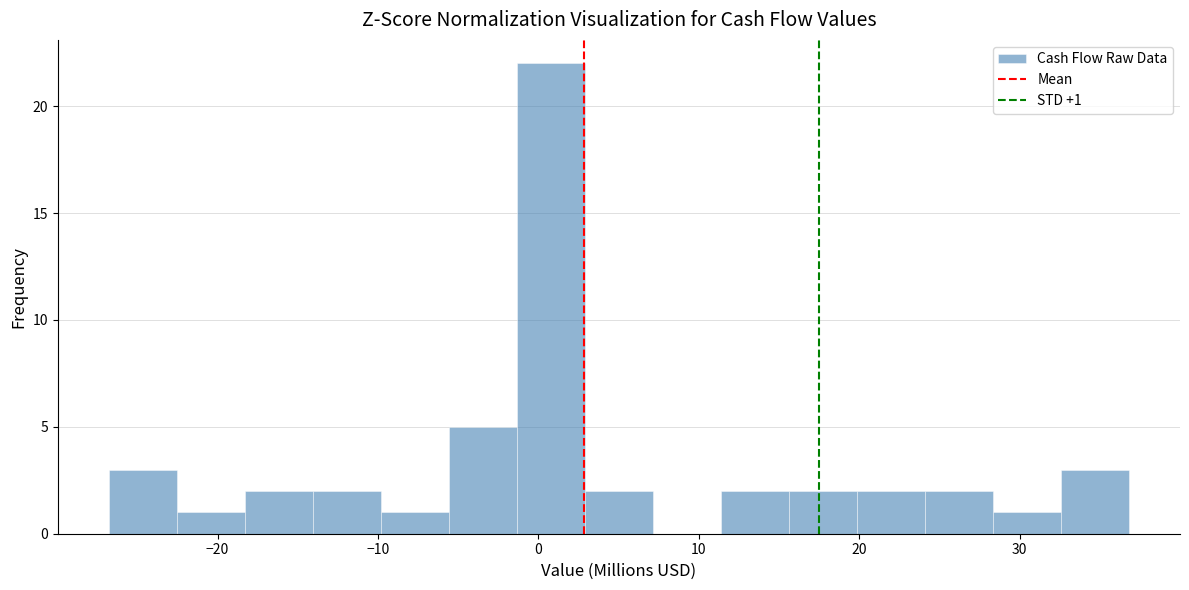

Which range on the x-axis has the tallest bar?

-1 to 3